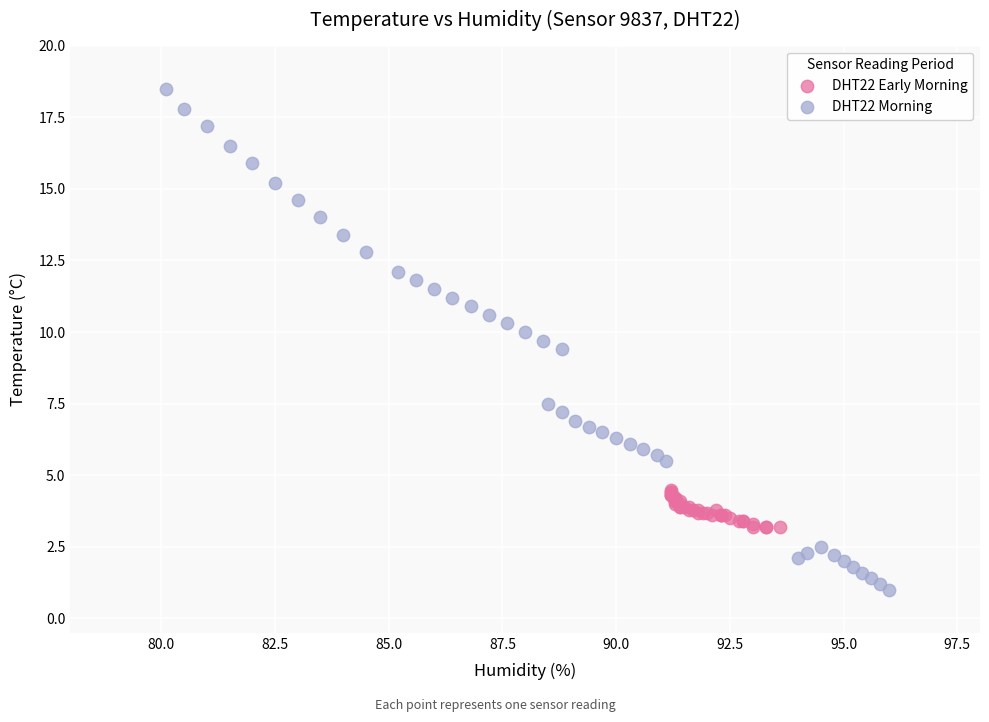

Which series reaches the maximum Y coordinate?

DHT22 Morning